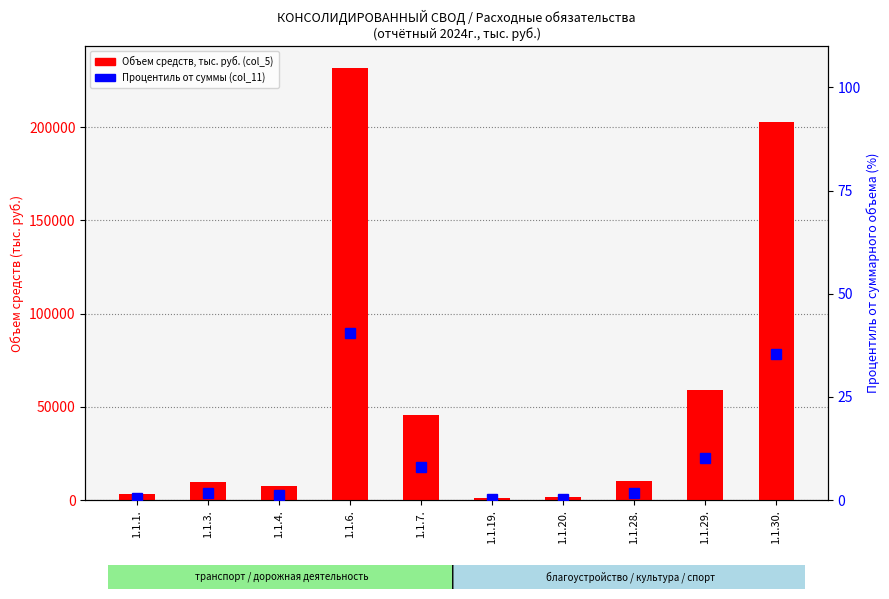

How many values in the Процентиль от суммы (col_11) series exceed 1?

7